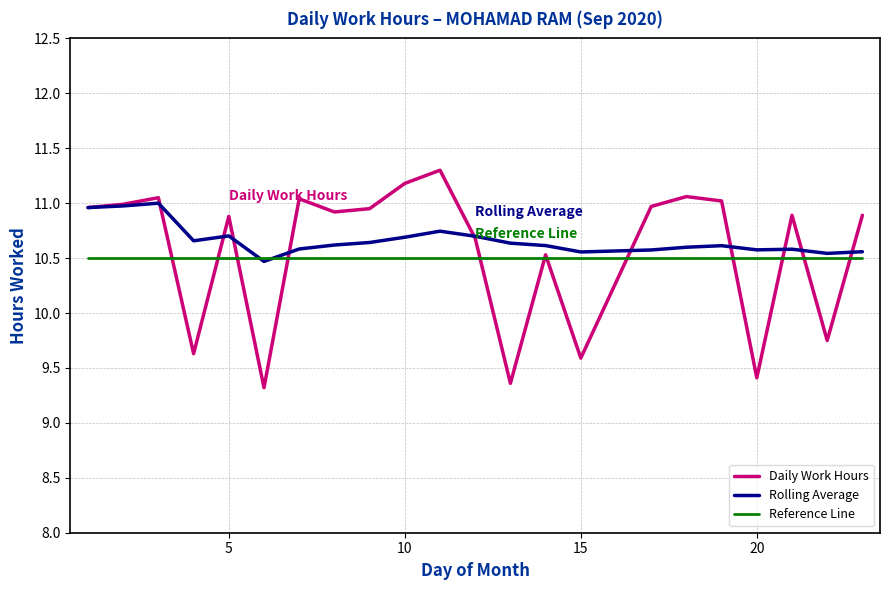

List the series in order of their peak value, highest first.

Daily Work Hours, Rolling Average, Reference Line